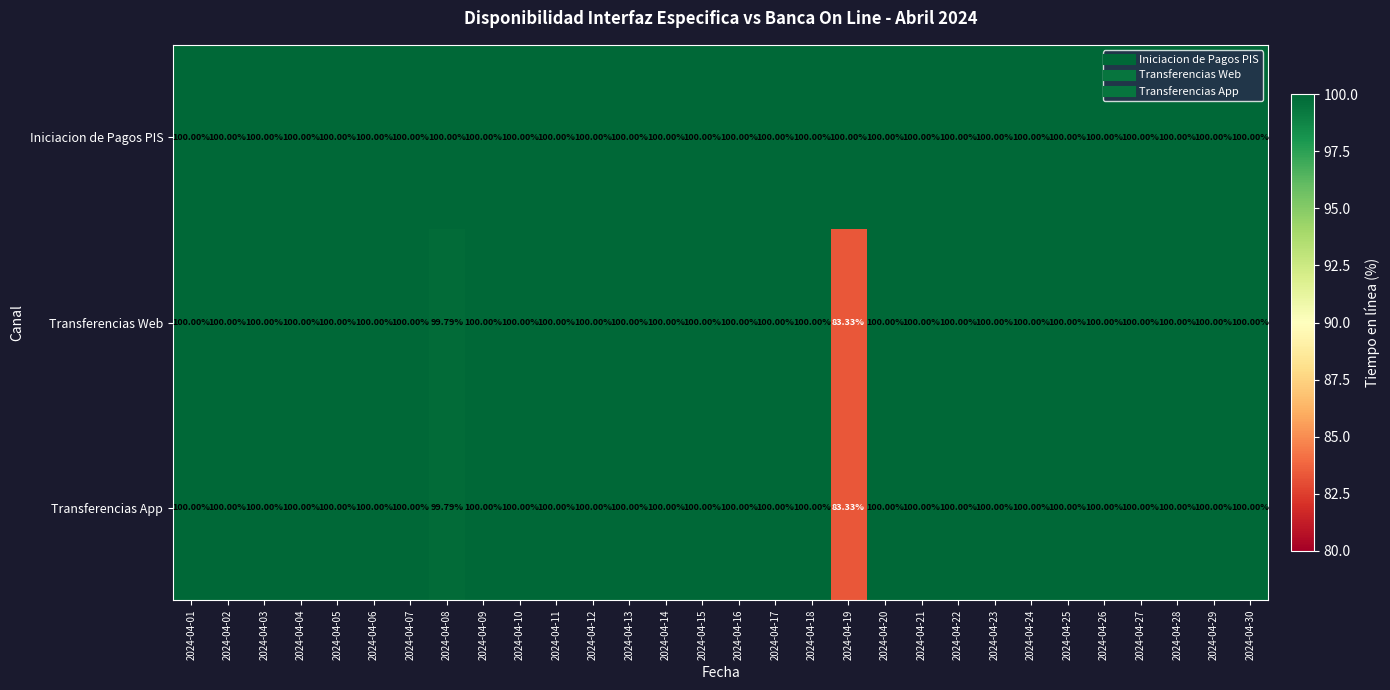

How many distinct data groups are displayed?

3